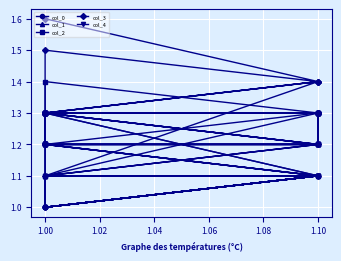

Which series ends up on top after the final intersection of col_4 and col_1?

col_4